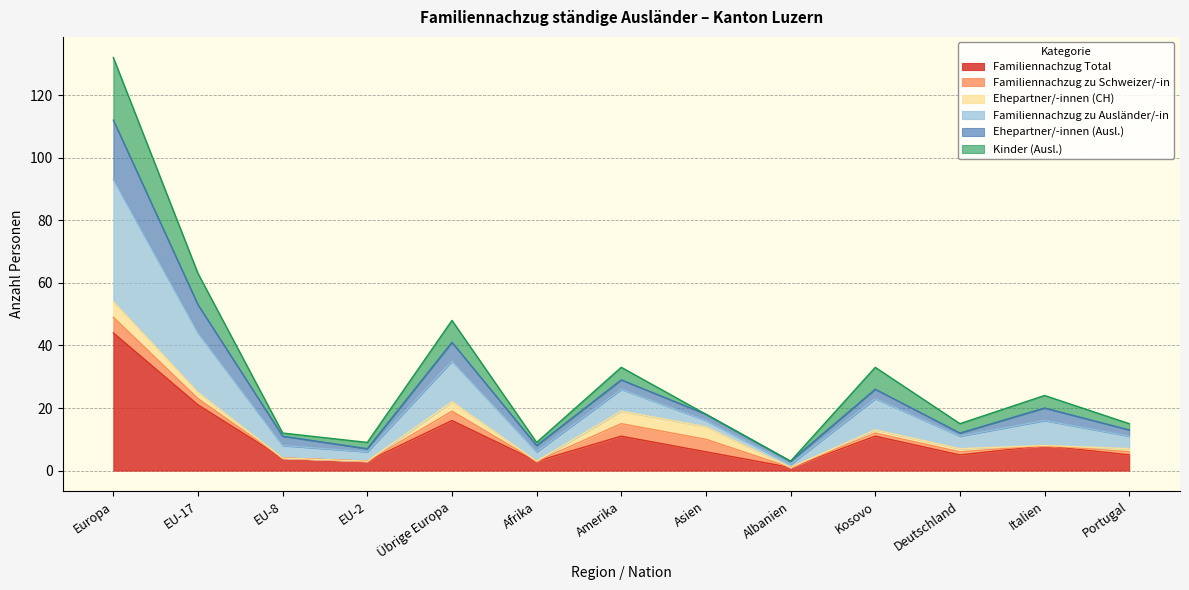

List the labels in order of Ehepartner/-innen (Ausl.) value, largest first.

Europa, EU-17, Übrige Europa, Amerika, Kosovo, Italien, Asien, Portugal, Deutschland, EU-8, Afrika, EU-2, Albanien